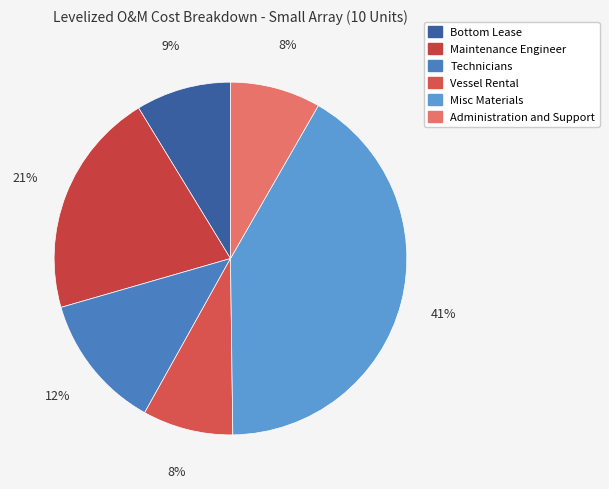

Rank the categories by value from highest to lowest.

Misc Materials, Maintenance Engineer, Technicians, Bottom Lease, Vessel Rental, Administration and Support